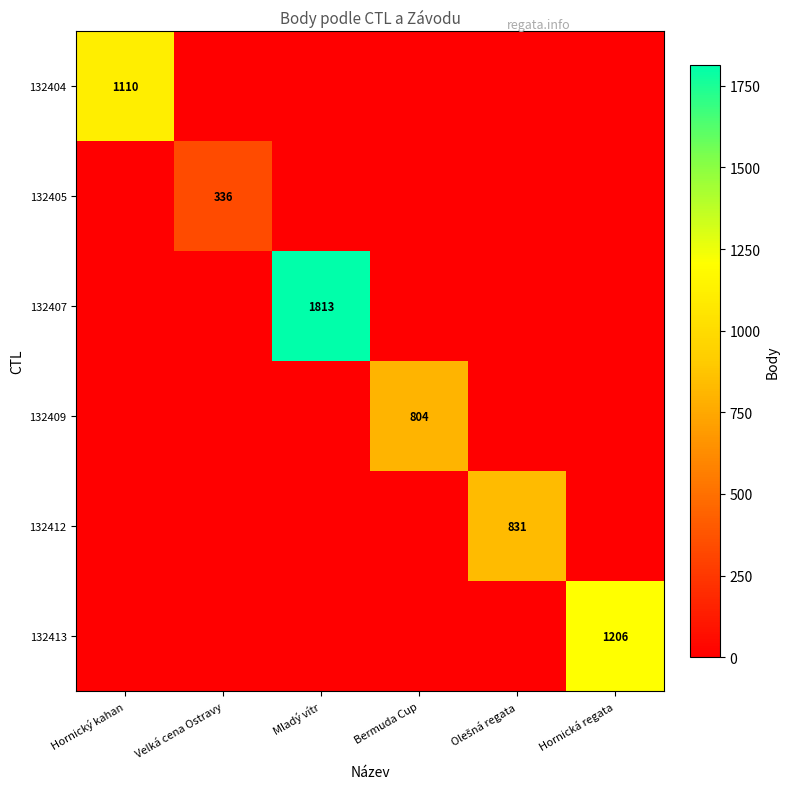

Count the number of categories in the chart.

6